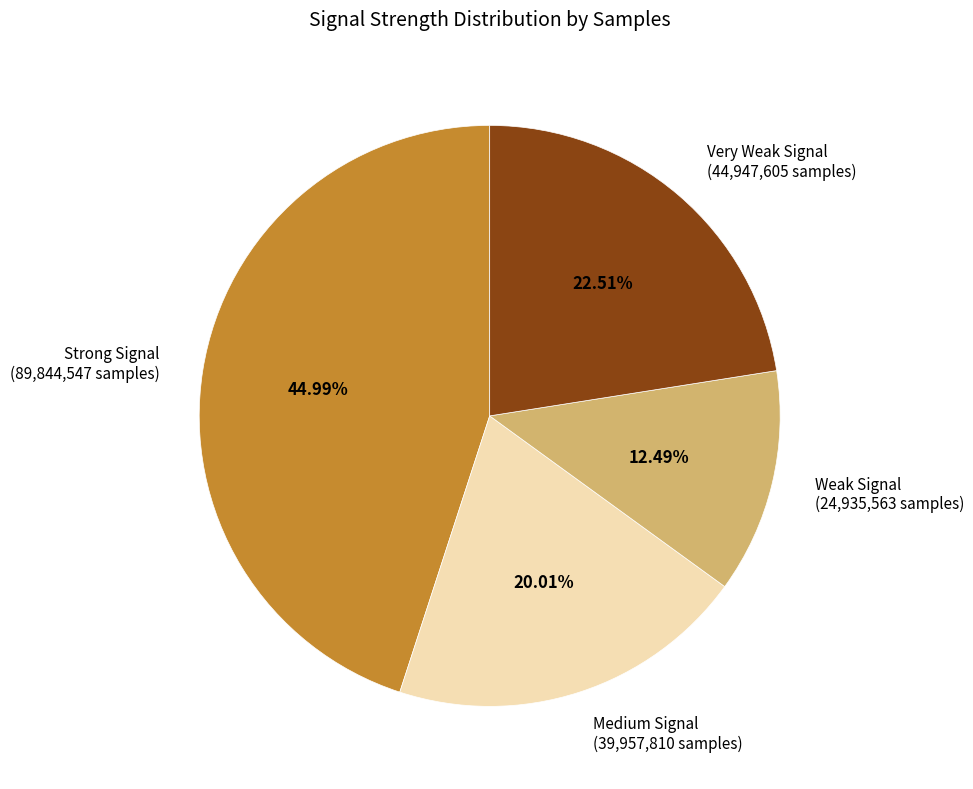

Does Medium Signal (39,957,810 samples) account for over 50% of the chart?

No